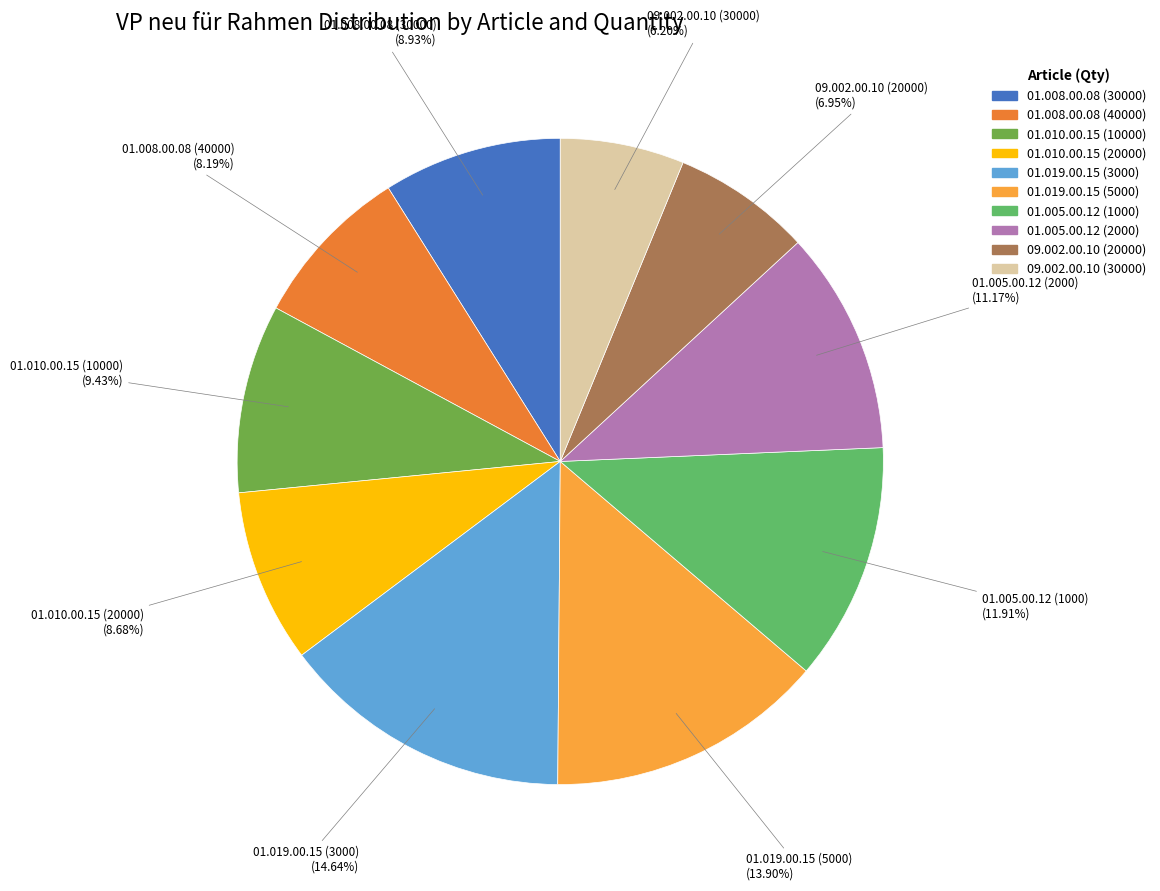

Does any single category account for the majority?

No